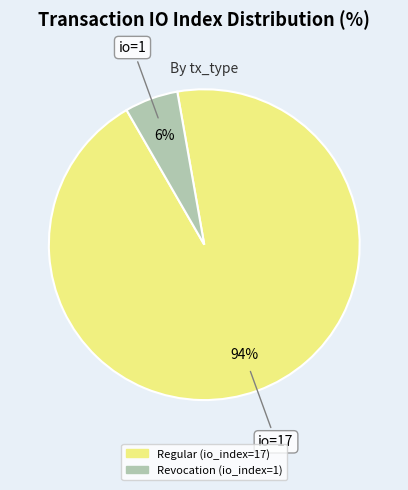

Which slice is the smallest?

Revocation (io_index=1)